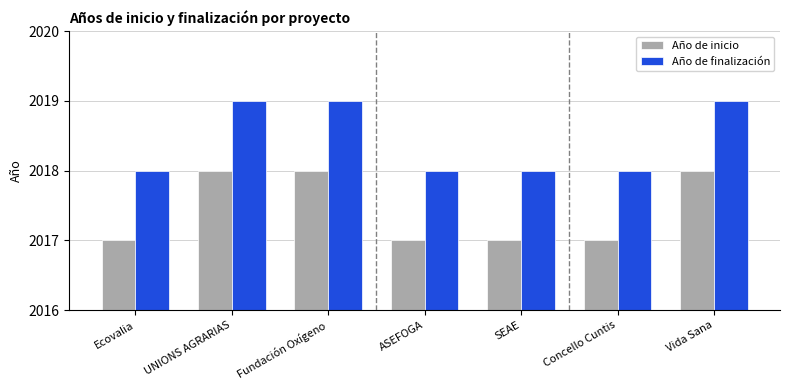

Is it true that Año de inicio equals 2018 at UNIONS AGRARIAS?

True